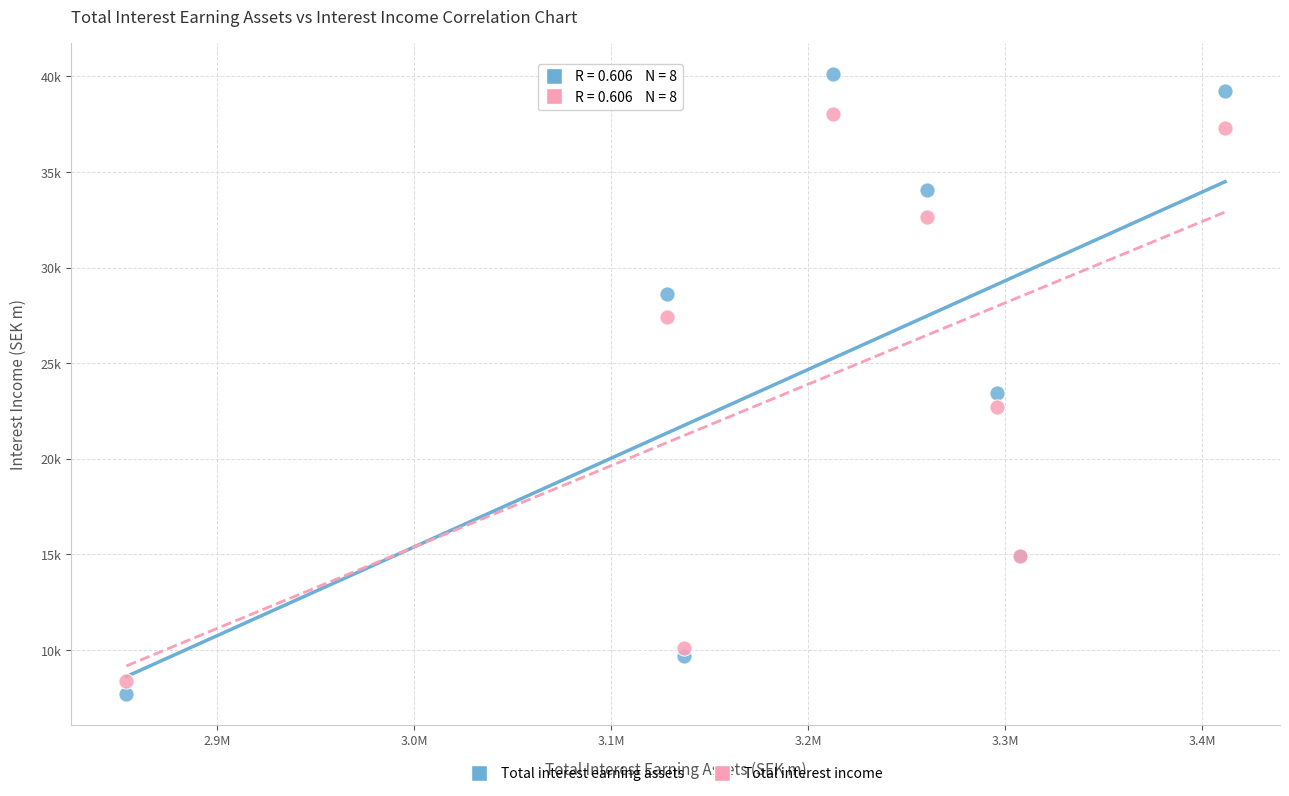

What are all the series names shown in the legend?

Total interest earning assets, Total interest income